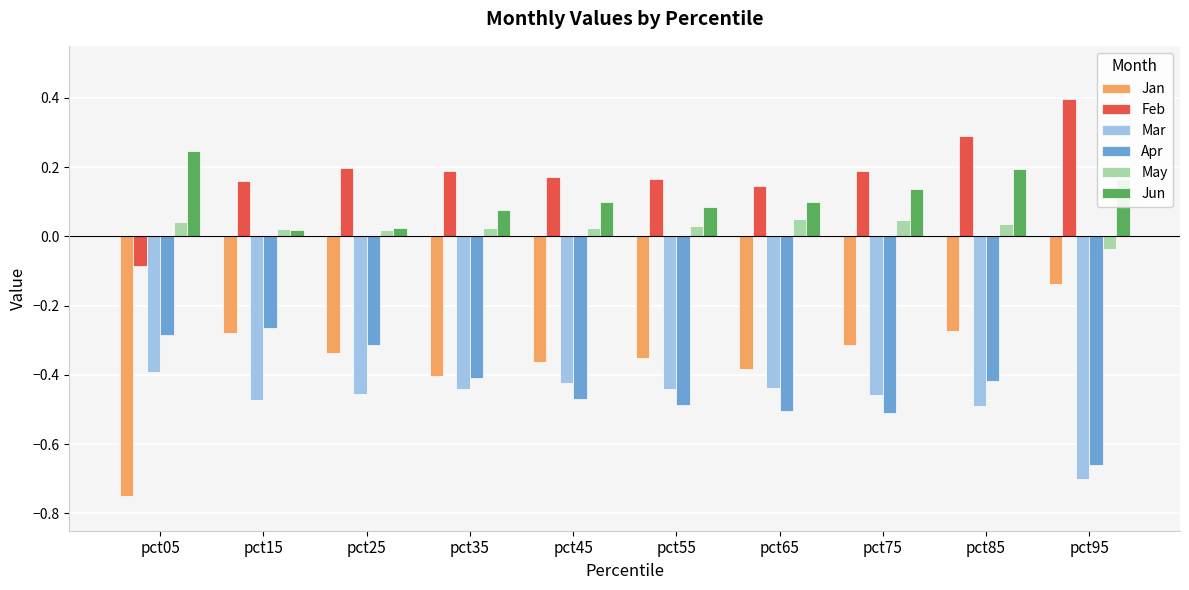

Where is Jan nearest to the value 0?

pct95